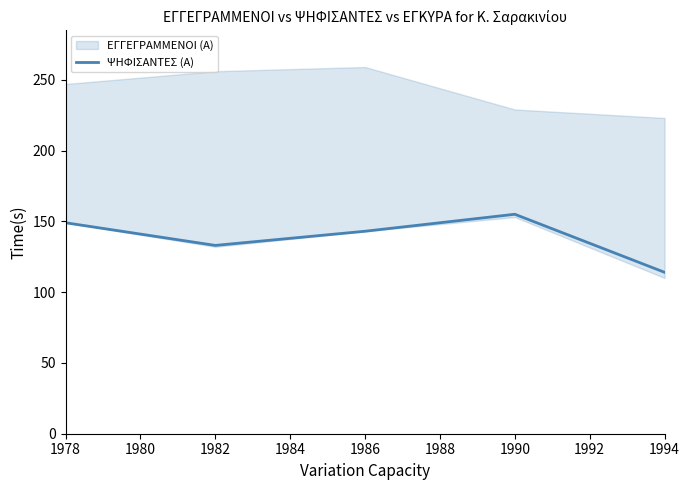

Is this an area chart (filled region under the line)?

No